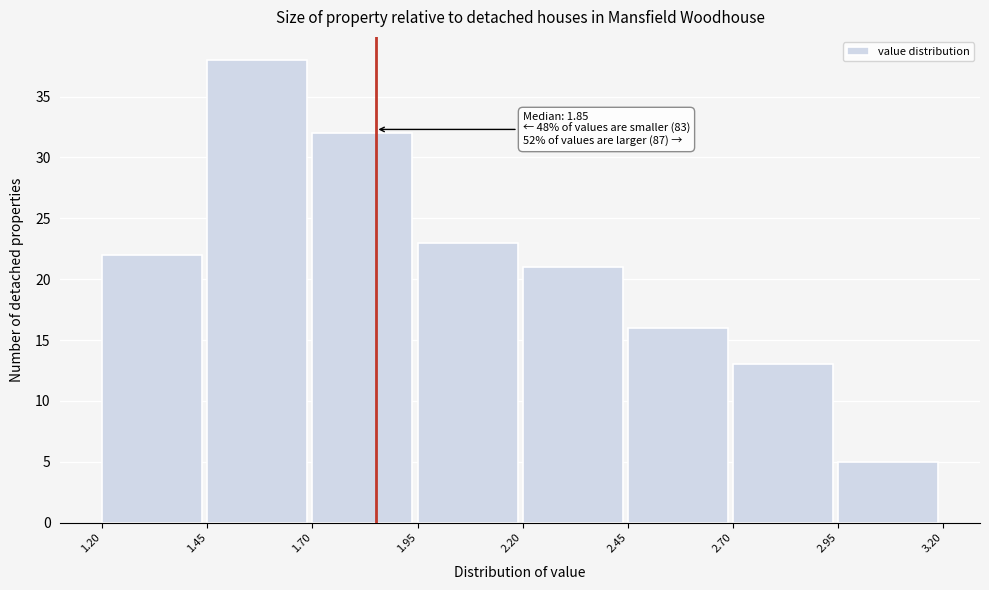

Over which range of the x-axis is the bar tallest?

1.45 to 1.70